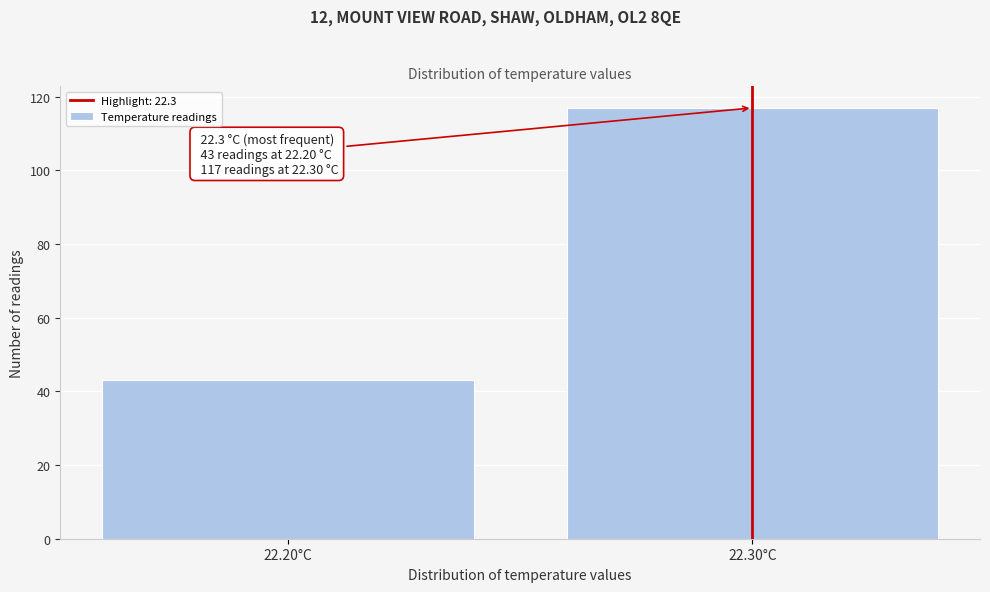

Reading left to right, extract all data points from this chart.

22.20°C=43	22.30°C=117